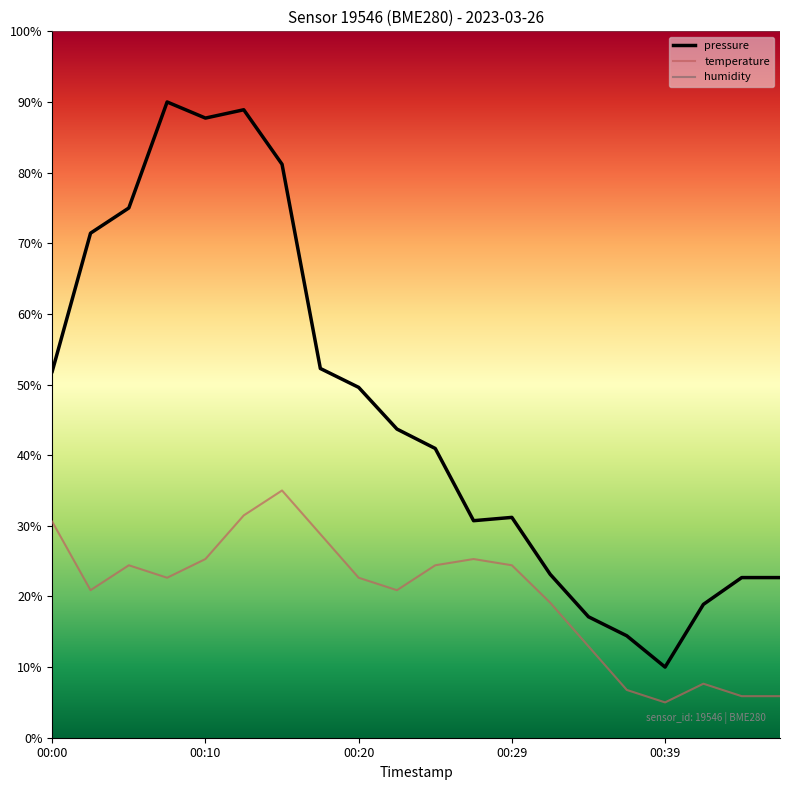

What is the difference between the maximum and minimum values in the temperature series?

30.0